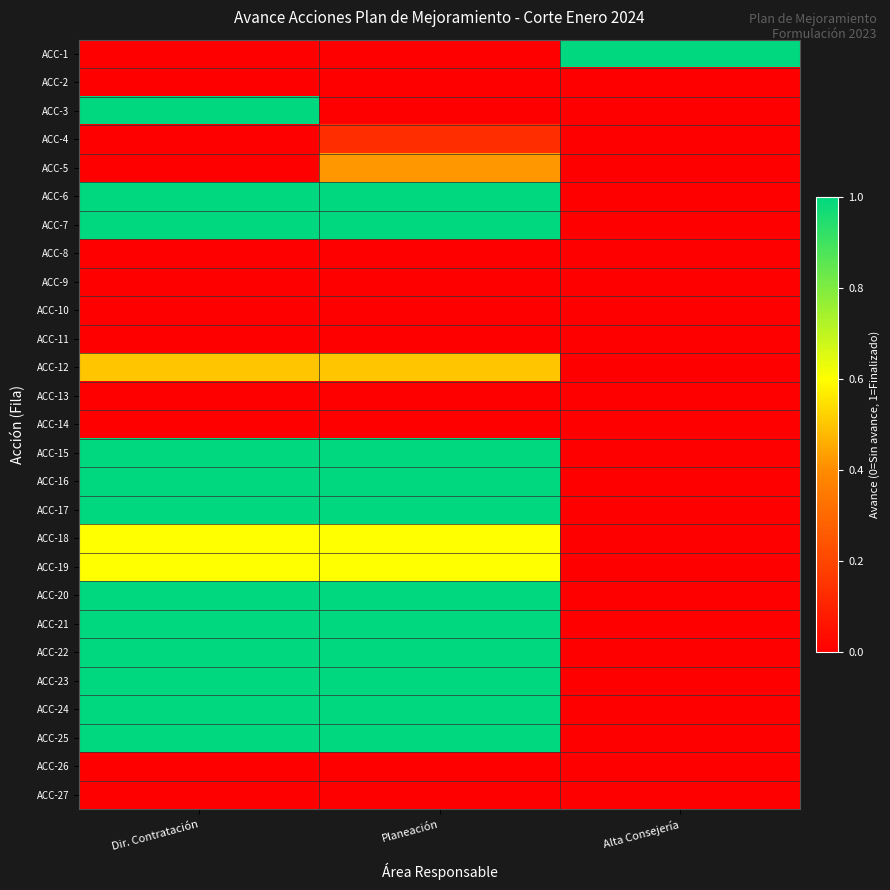

Which category has the lowest value across all series?

Dir. Contratación